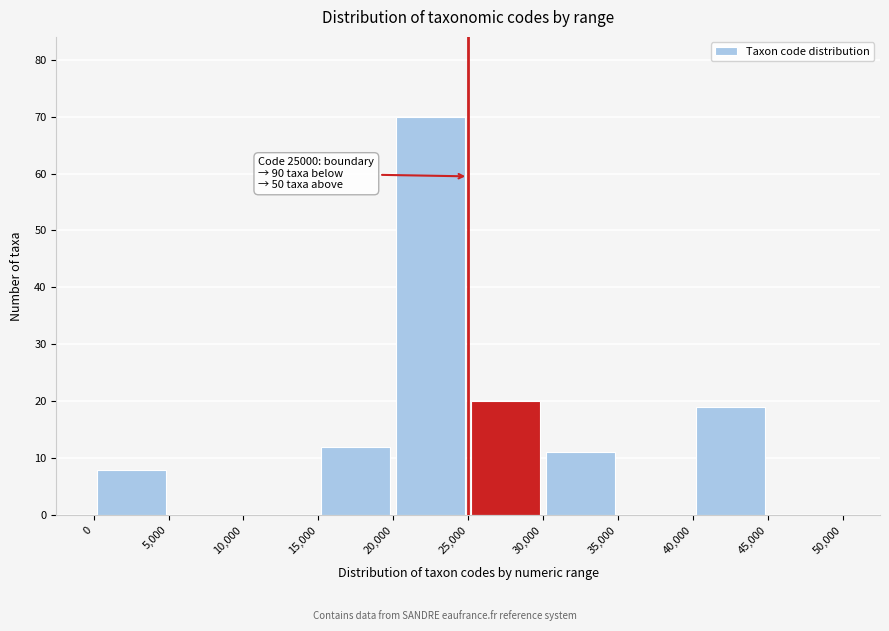

Which range on the x-axis has the tallest bar?

20,000 to 25,000